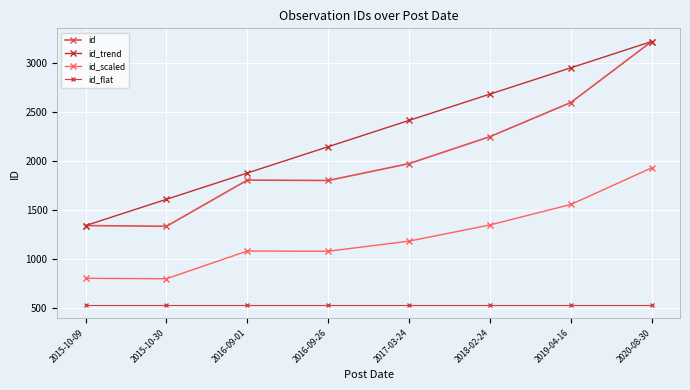

How many lines are shown in the chart?

4